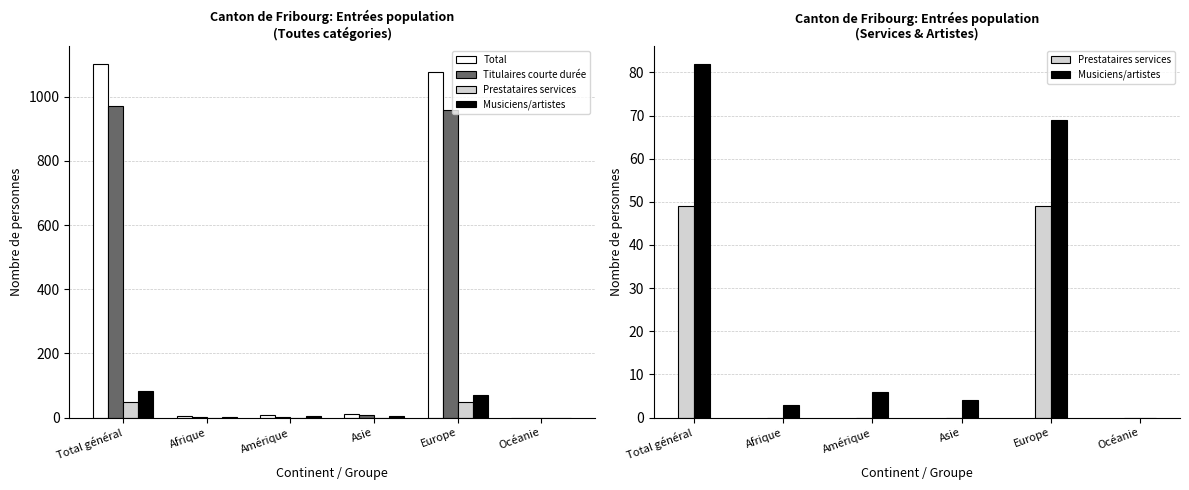

How many distinct data groups are displayed?

4